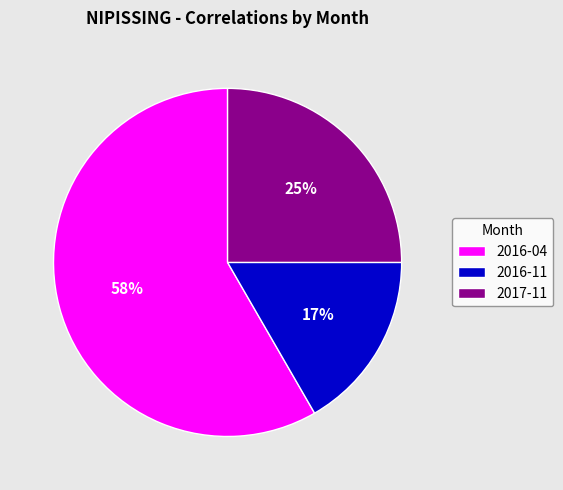

To the nearest percent, what is the combined percentage of 2016-11 and 2017-11?

42%